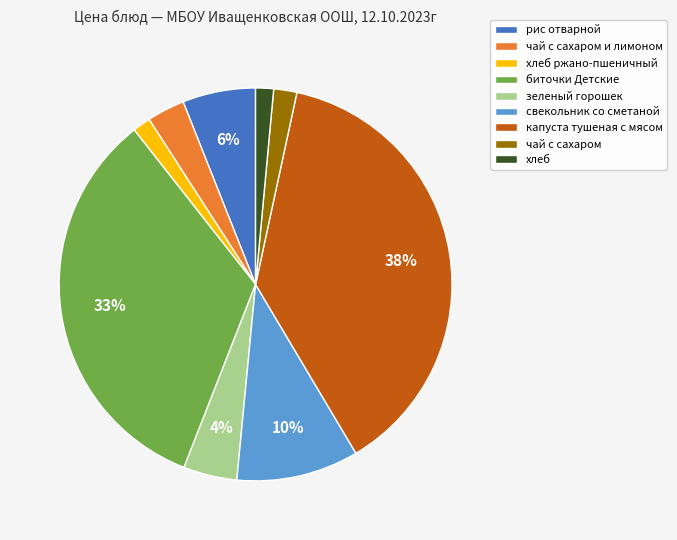

Count the number of slices in the pie.

9